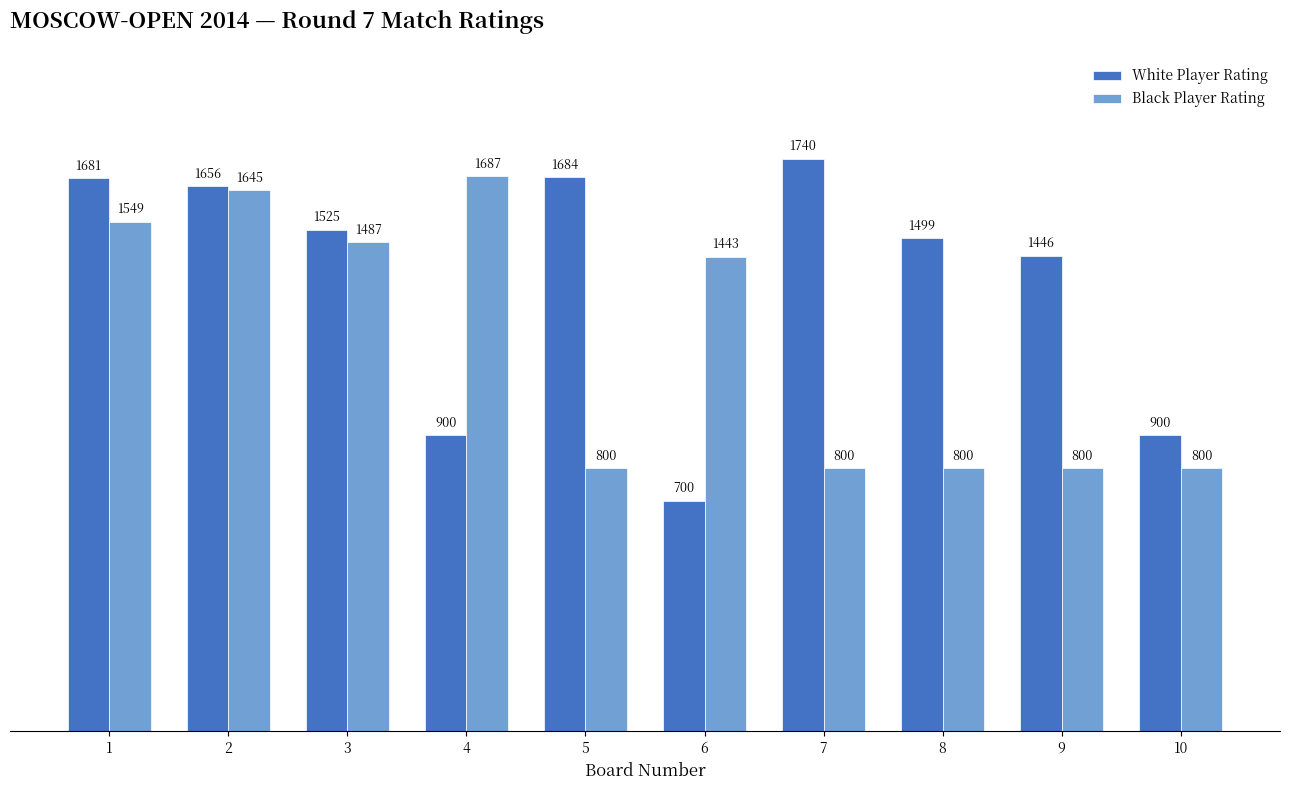

Reading left to right, list all the values displayed in this chart.

White Player Rating: 1=1681	2=1656	3=1525	4=900	5=1684	6=700	7=1740	8=1499	9=1446	10=900
Black Player Rating: 1=1549	2=1645	3=1487	4=1687	5=800	6=1443	7=800	8=800	9=800	10=800